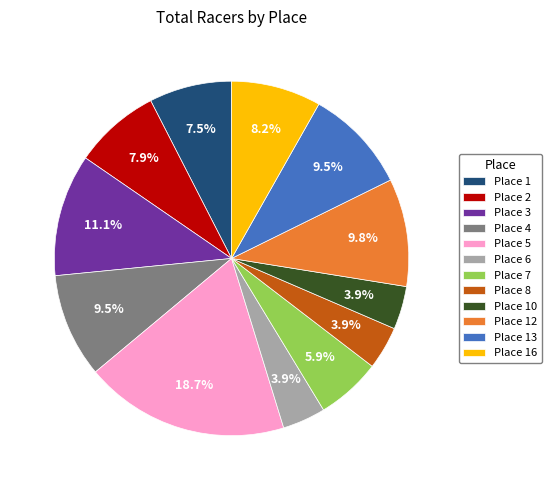

How much of the chart is everything except Place 4?

90.5%